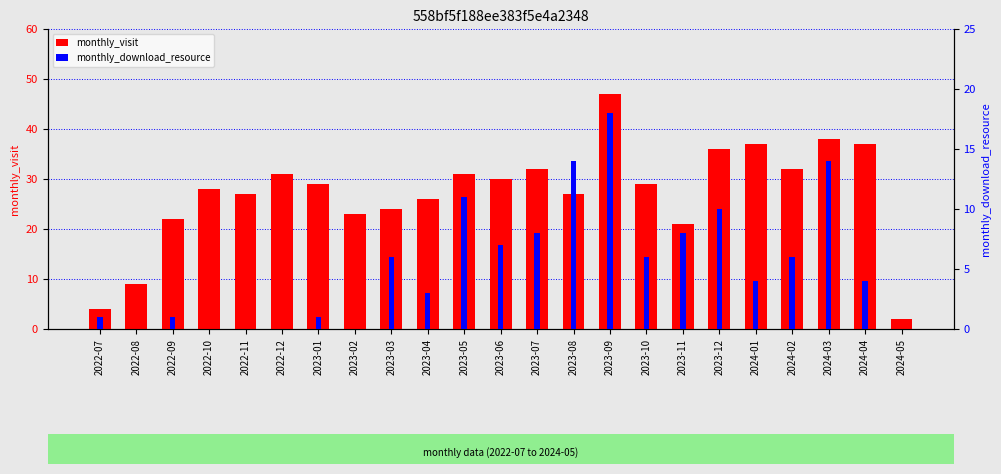

The value of monthly_visit at 2024-04 is 49. True or false?

False